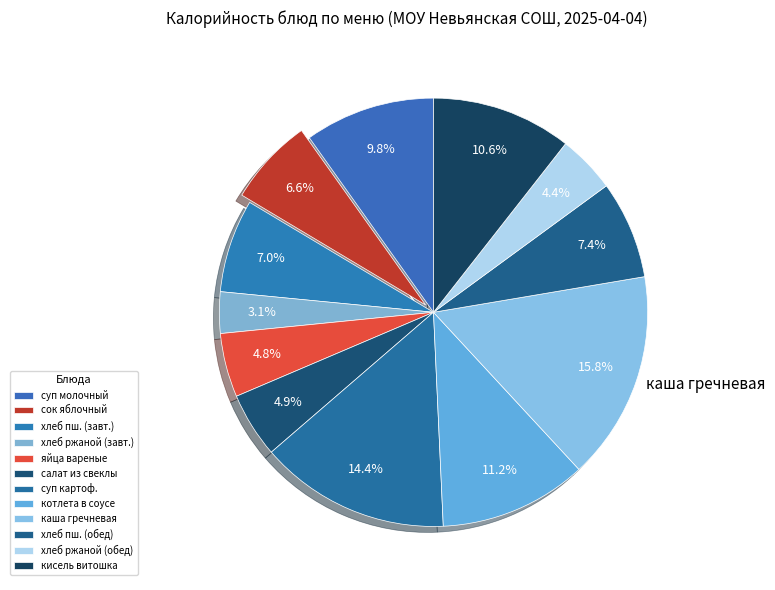

How many segments does this pie chart have?

12